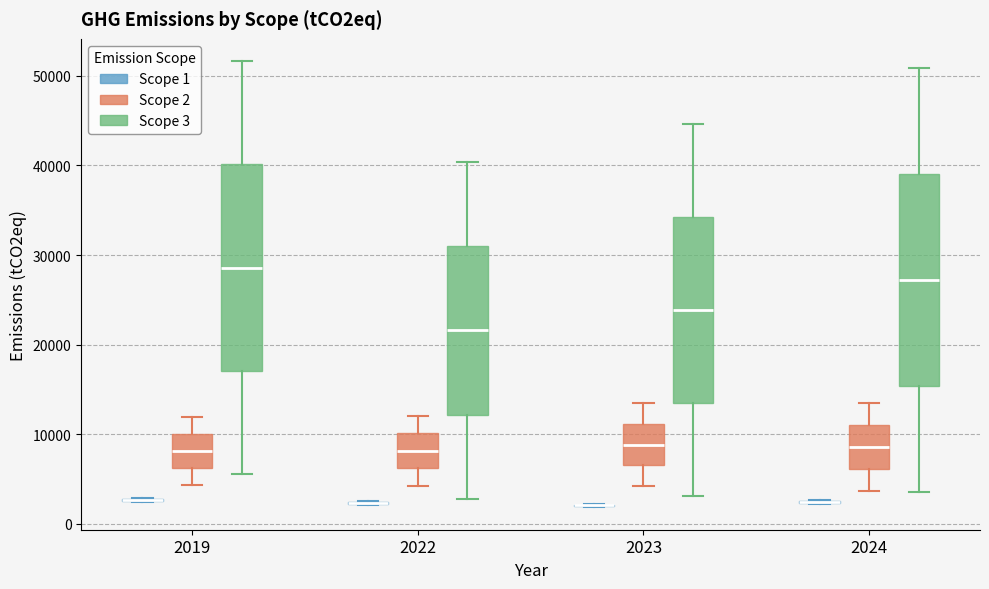

Reading left to right, transcribe this box plot: for each box, give where its median line is, the range the box spans, and where its two whiskers end, as read against the y-axis. The values are not printed on the chart, so give them approximately, as read against the axis.

2019 (Scope 1): box collapsed to a line at 3000, whiskers 2000 to 3000
2019 (Scope 2): median 8000, box 6000 to 10000, whiskers 4000 to 12000
2019 (Scope 3): median 29000, box 17000 to 40000, whiskers 6000 to 52000
2022 (Scope 1): box collapsed to a line at 2000, whiskers 2000 to 2000
2022 (Scope 2): median 8000, box 6000 to 10000, whiskers 4000 to 12000
2022 (Scope 3): median 22000, box 12000 to 31000, whiskers 3000 to 40000
2023 (Scope 1): box collapsed to a line at 2000, whiskers 2000 to 2000
2023 (Scope 2): median 9000, box 7000 to 11000, whiskers 4000 to 13000
2023 (Scope 3): median 24000, box 13000 to 34000, whiskers 3000 to 45000
2024 (Scope 1): box collapsed to a line at 2000, whiskers 2000 to 3000
2024 (Scope 2): median 9000, box 6000 to 11000, whiskers 4000 to 13000
2024 (Scope 3): median 27000, box 15000 to 39000, whiskers 4000 to 51000